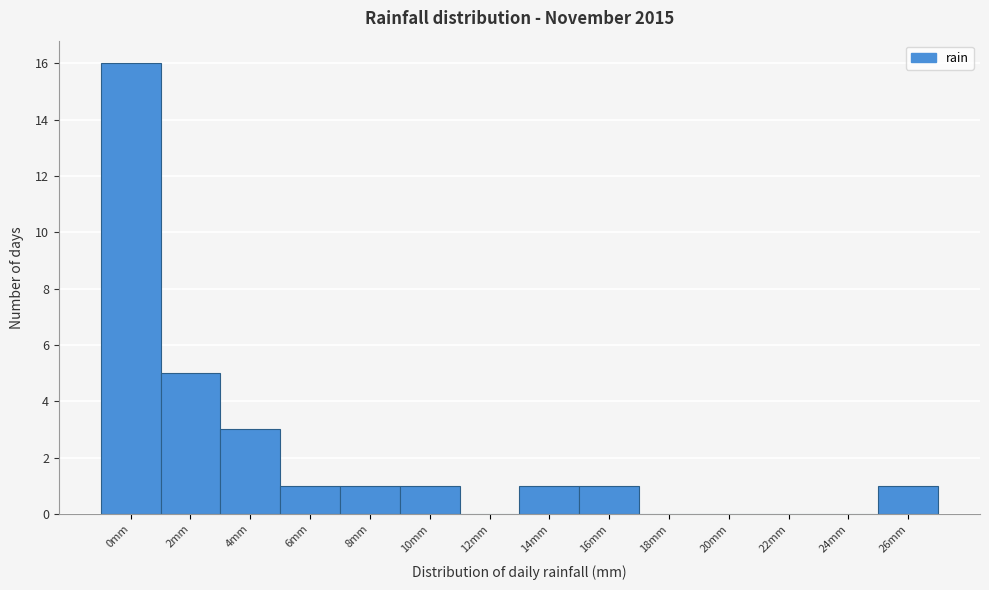

Reading left to right, what are all the values shown in this chart?

0mm=16	2mm=5	4mm=3	6mm=1	8mm=1	10mm=1	12mm=0	14mm=1	16mm=1	18mm=0	20mm=0	22mm=0	24mm=0	26mm=1